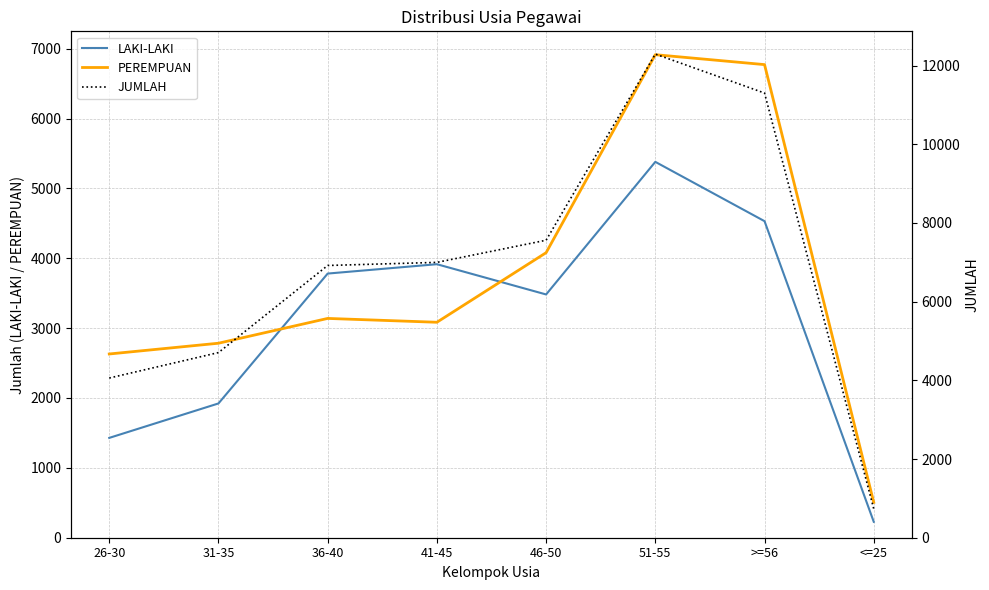

Reading right to left, transcribe all the data shown in this chart.

LAKI-LAKI: 228	4531	5380	3482	3915	3781	1922	1429
PEREMPUAN: 506	6772	6914	4080	3084	3139	2784	2630
JUMLAH: 734	11303	12294	7562	6999	6920	4706	4059